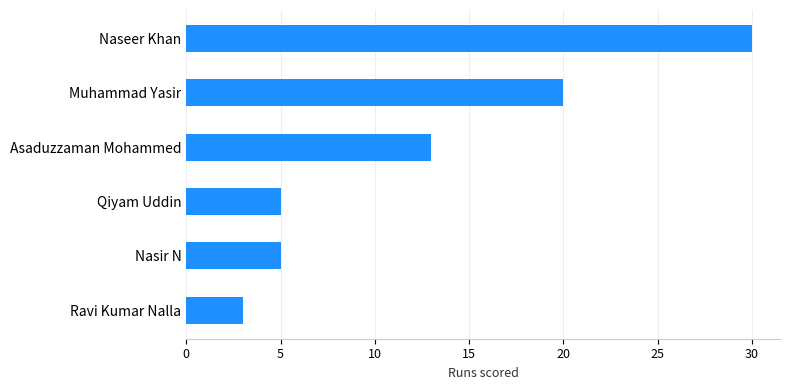

Which has a higher value, Naseer Khan or Qiyam Uddin?

Naseer Khan